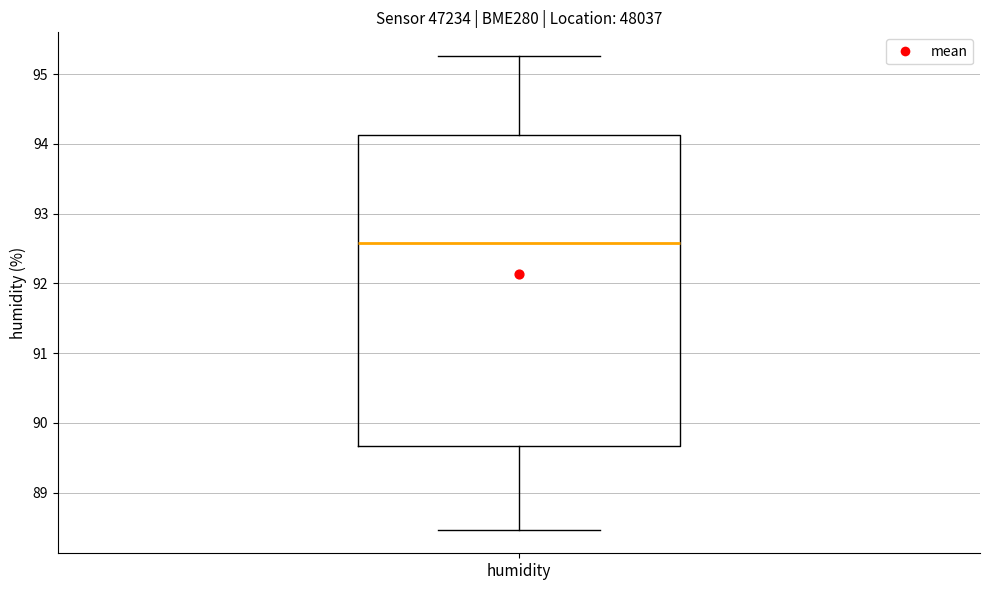

Read this box plot against the y-axis: the position of the median line, the range covered by the box, and the ends of both whiskers. The values are not printed on the chart, so give them approximately, as read against the axis.

median 92.6, box 89.7 to 94.1, whiskers 88.5 to 95.3